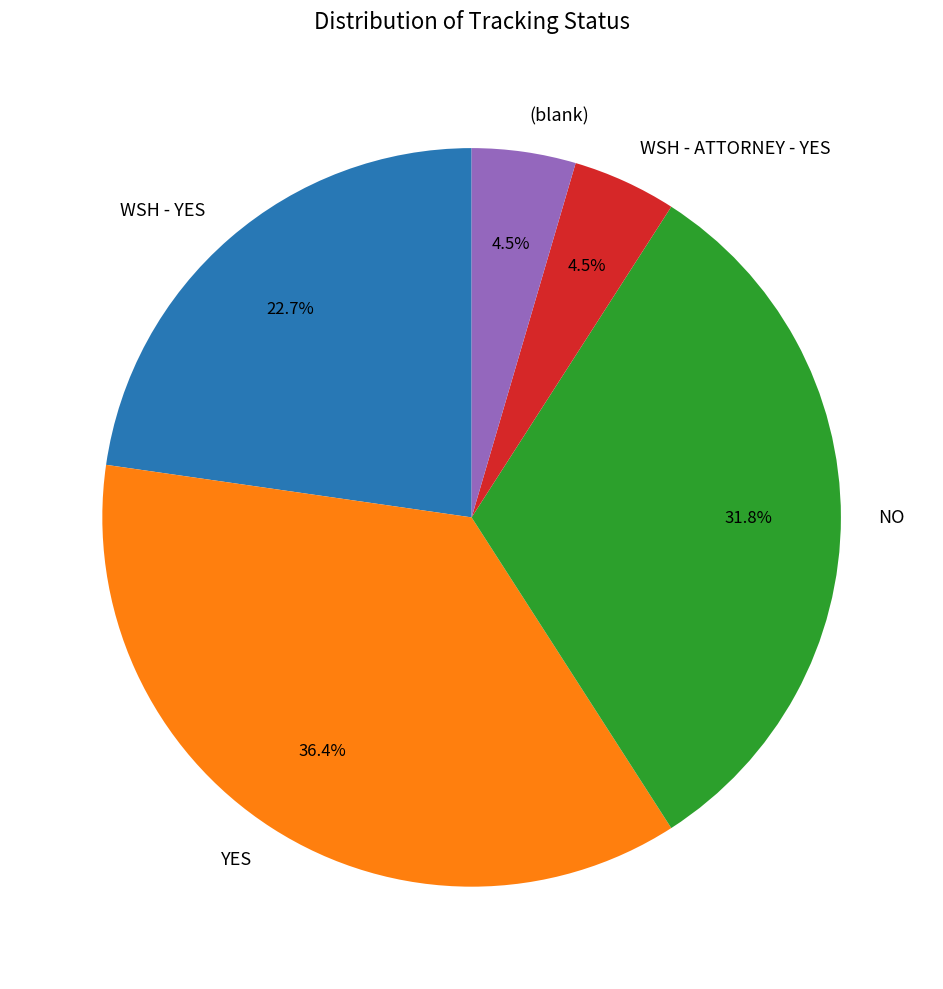

To the nearest percent, what portion does YES represent?

36%